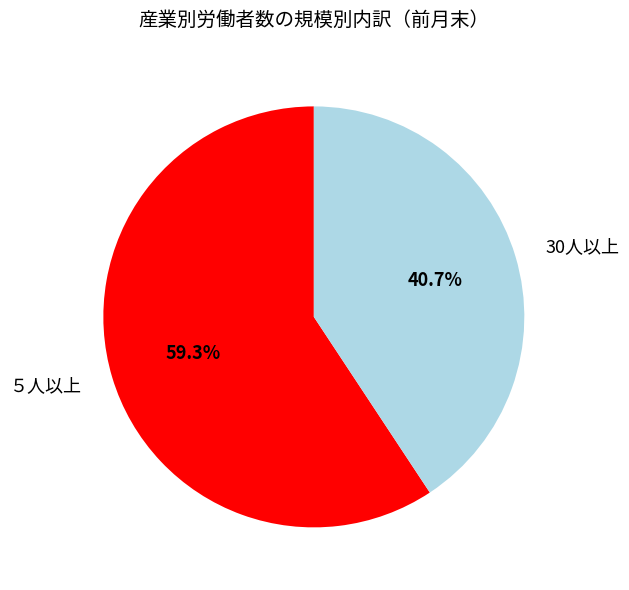

Is it true that ５人以上 is 50% of the pie?

False